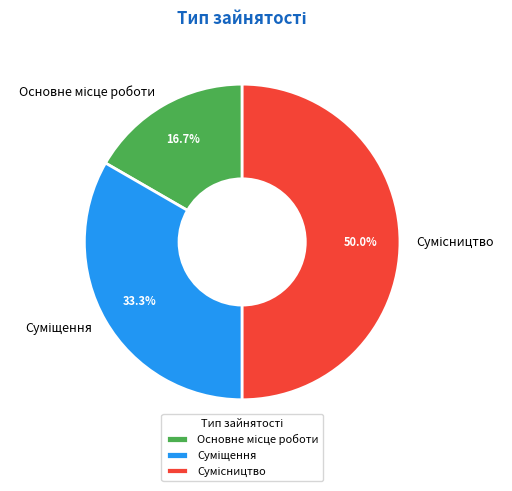

What percentage do Основне місце роботи and Суміщення together represent?

50.0%